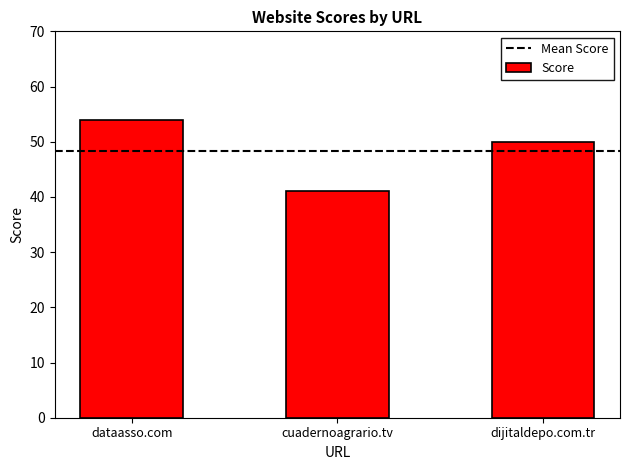

What is the value of the 2nd bar from the left?

41